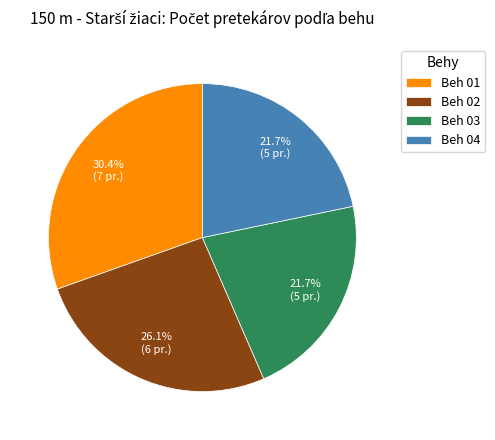

Is there a majority slice in this chart?

No